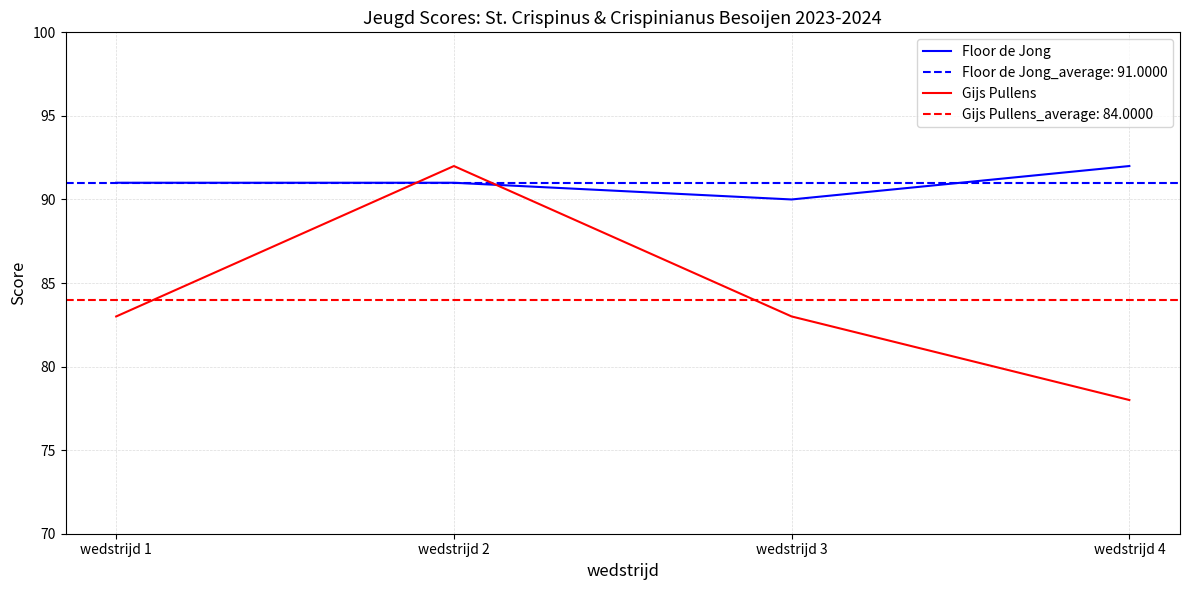

Reading left to right, what are all the values shown in this chart?

Floor de Jong: wedstrijd 1=91	wedstrijd 2=91	wedstrijd 3=90	wedstrijd 4=92
Gijs Pullens: wedstrijd 1=83	wedstrijd 2=92	wedstrijd 3=83	wedstrijd 4=78